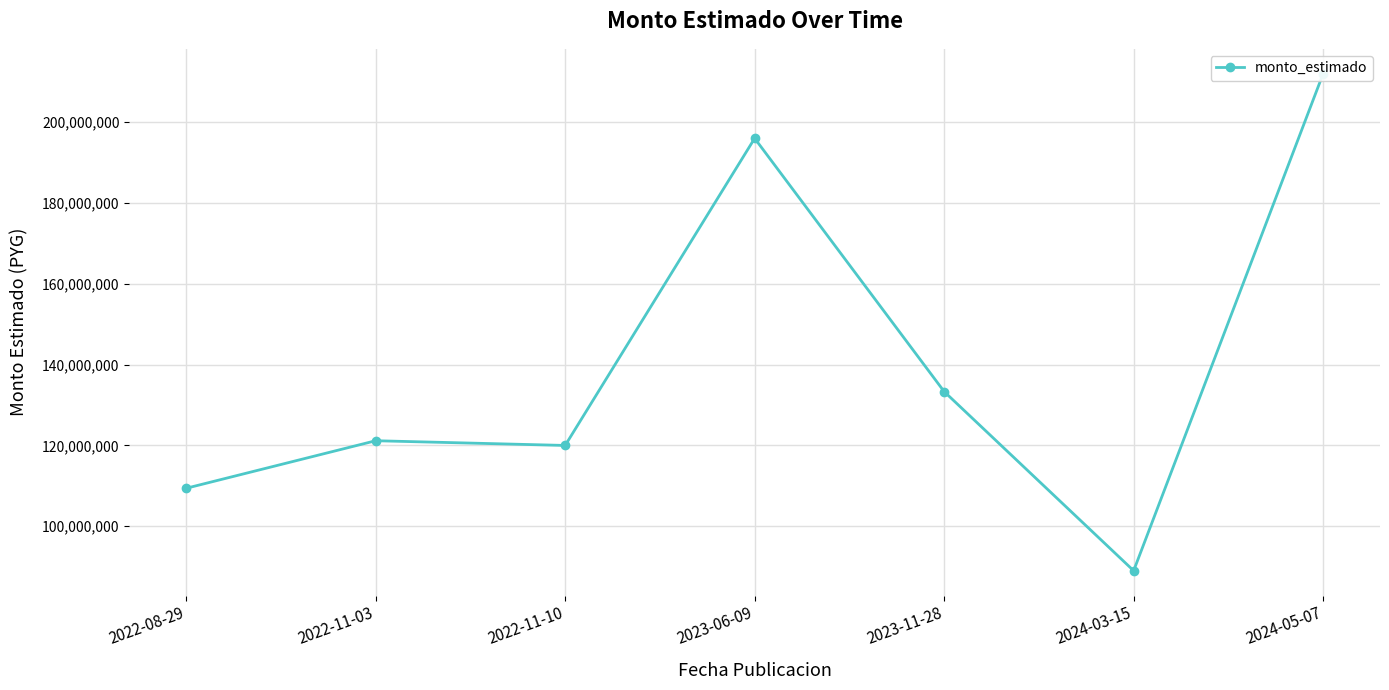

Which category has the highest value across all series?

2024-05-07